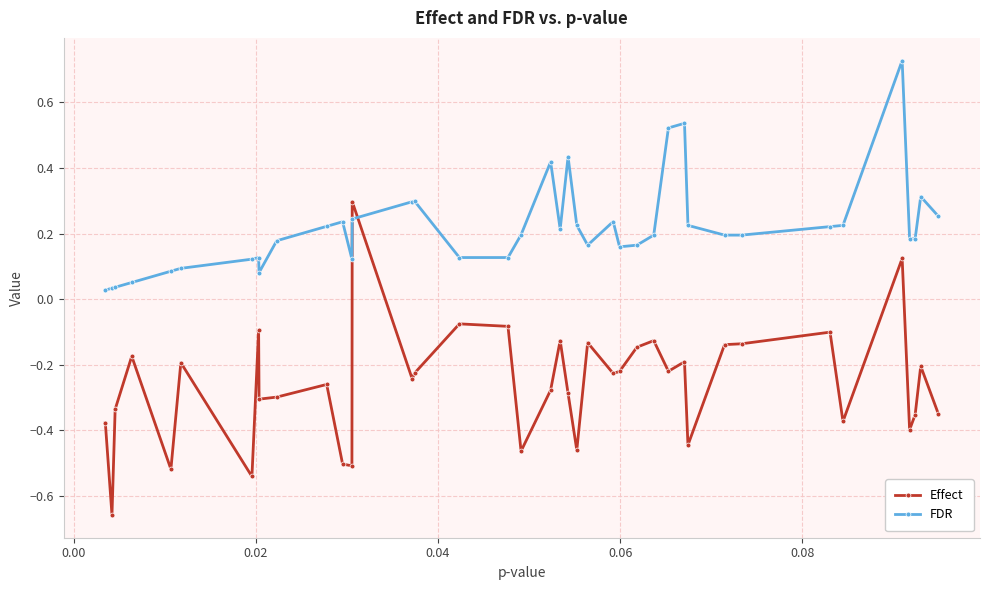

Which series has the largest range (max minus min)?

Effect